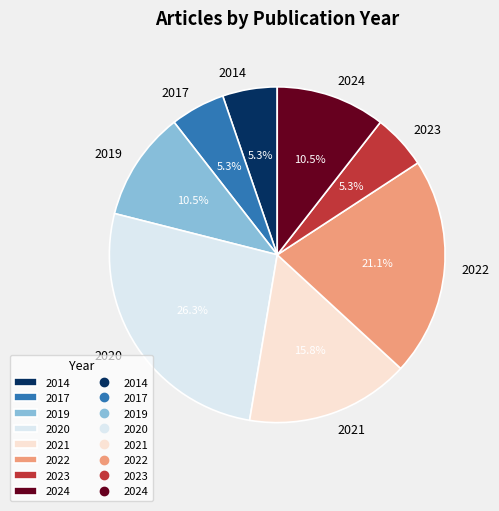

Do 2024 and 2022 together represent more than half of the pie?

No